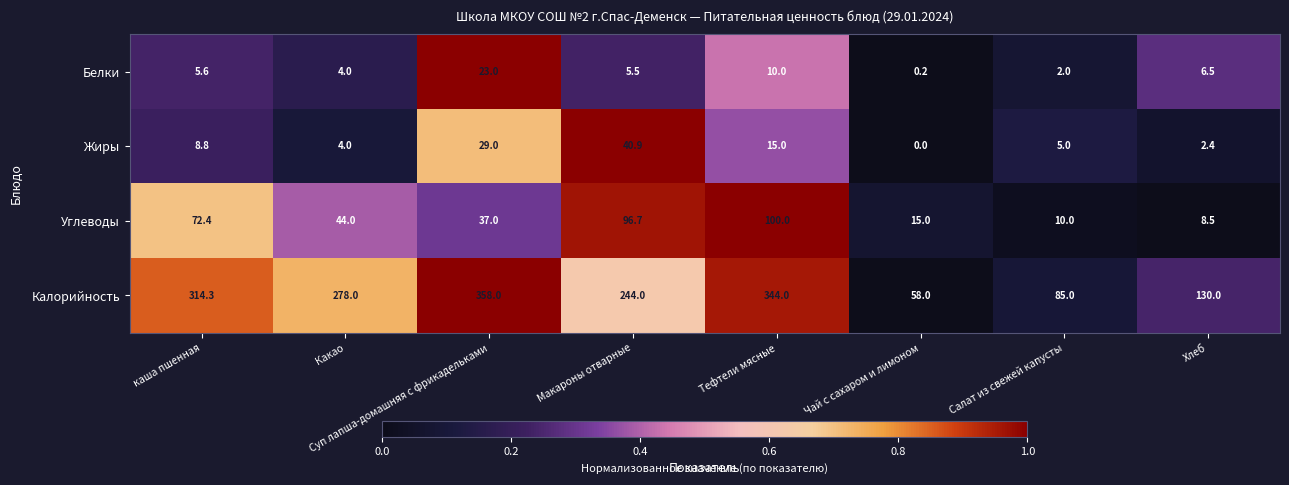

The Калорийность series shows 130.0 at Хлеб. True or false?

True